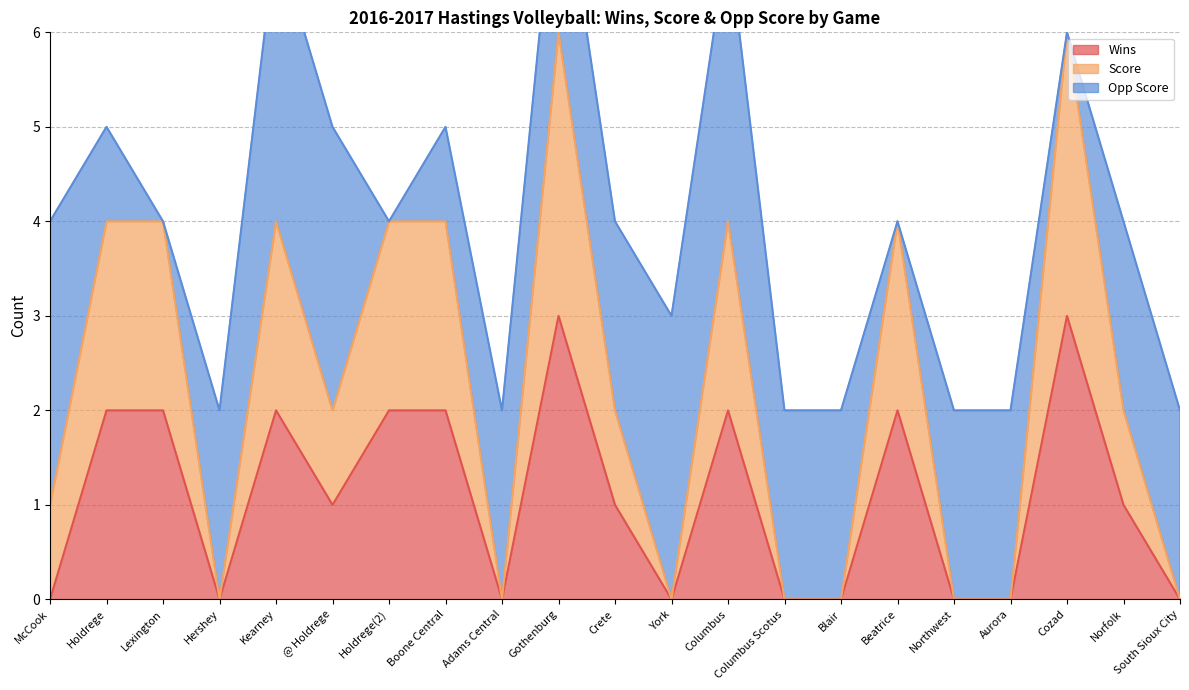

What position from the right is Blair?

7